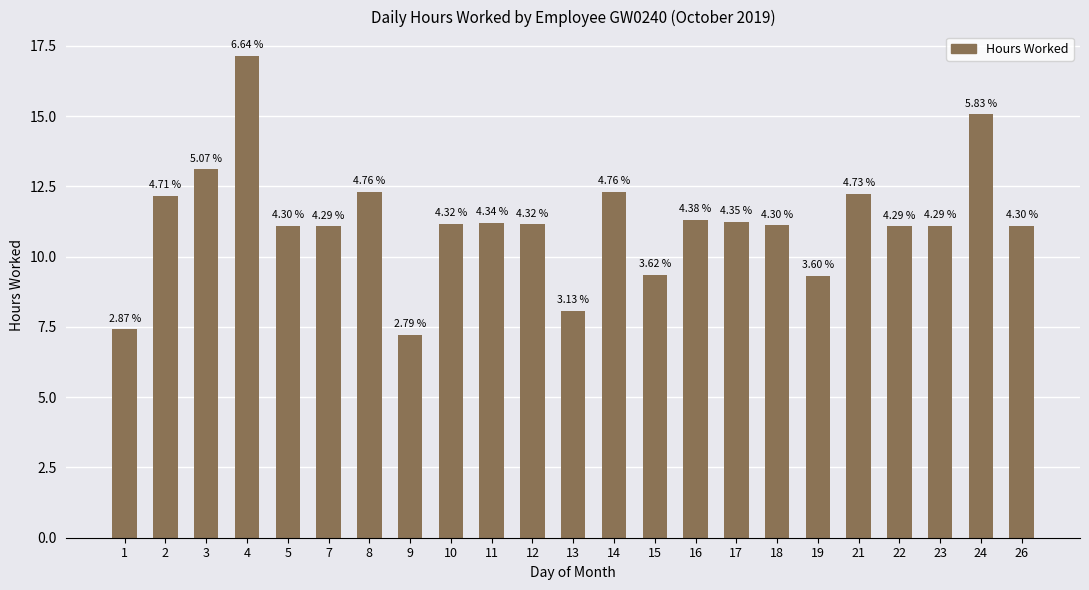

Does the chart contain any negative values?

No